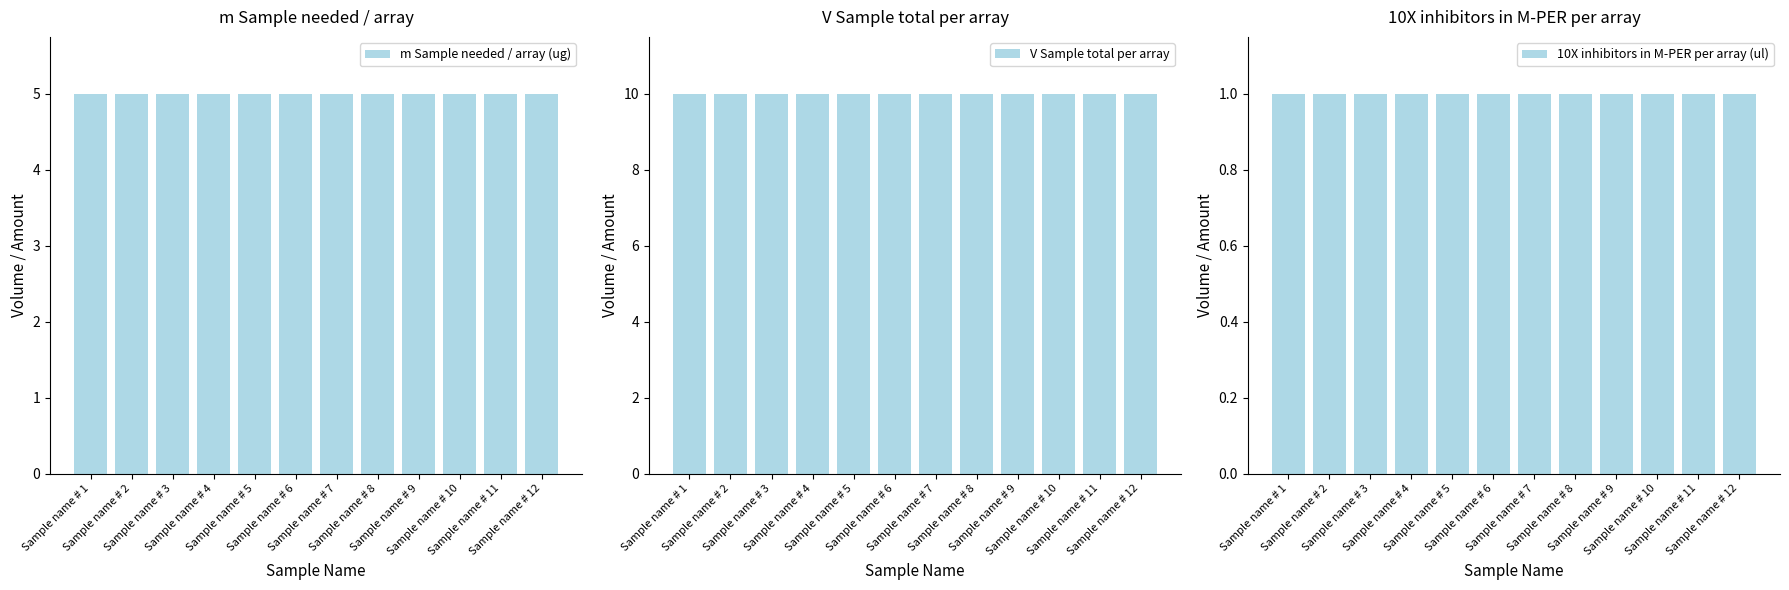

Does the chart contain any negative values?

No